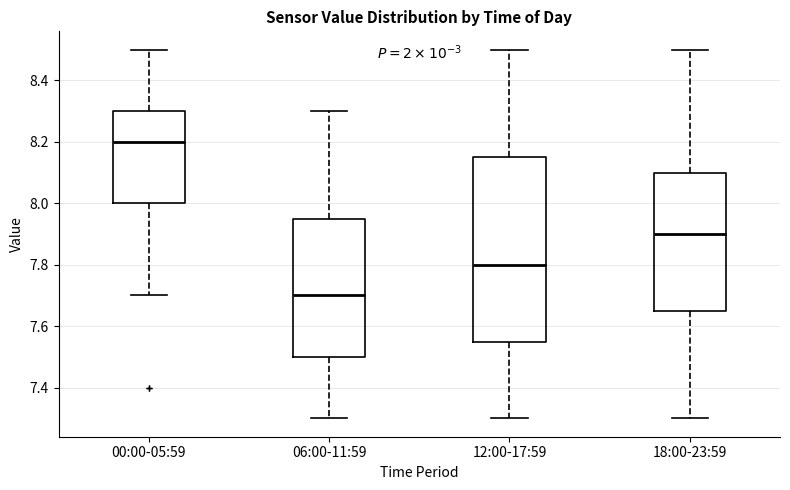

Where does the lower whisker of the box for 18:00-23:59 end on the y-axis? The values are not printed on the chart, so give them approximately, as read against the axis.

7.30